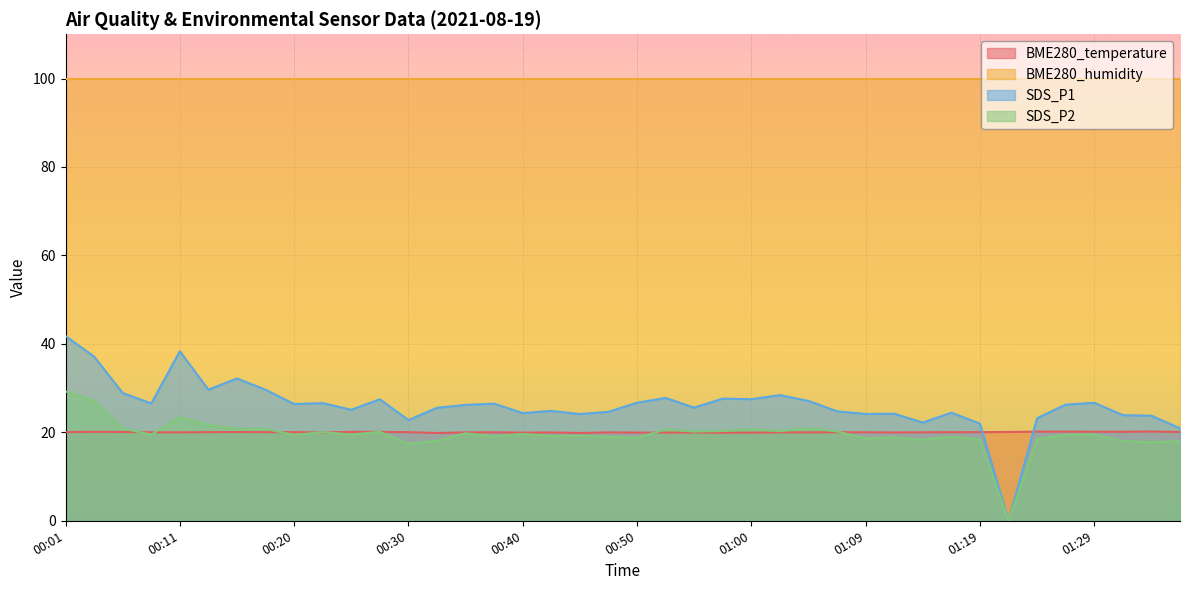

What is the maximum value shown in the chart?

100.0